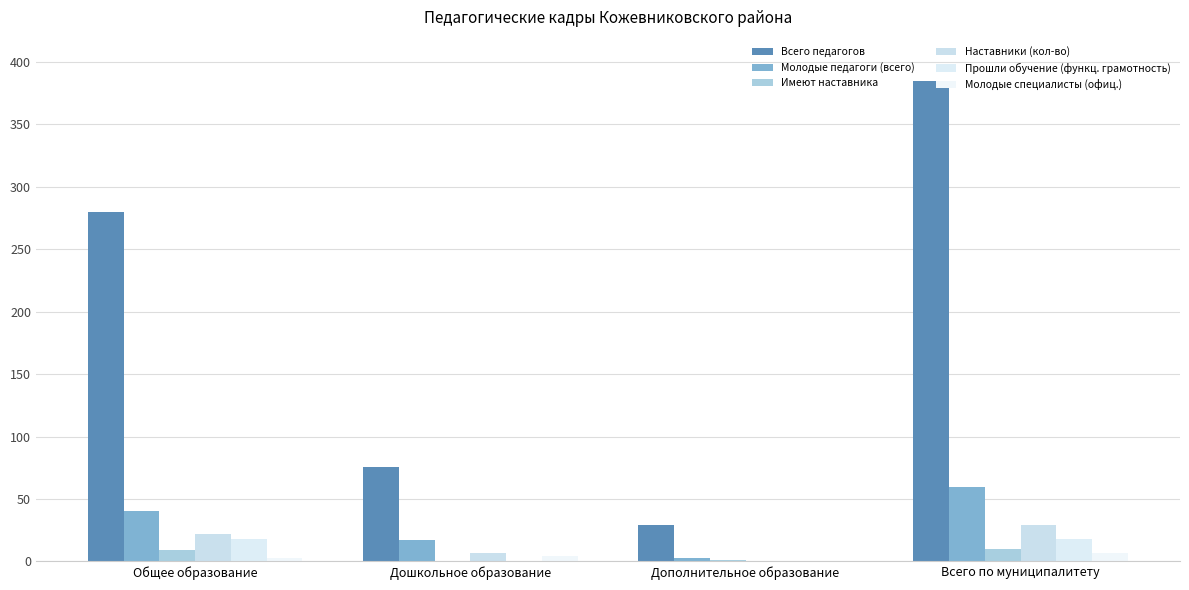

How many series are shown in this chart?

6